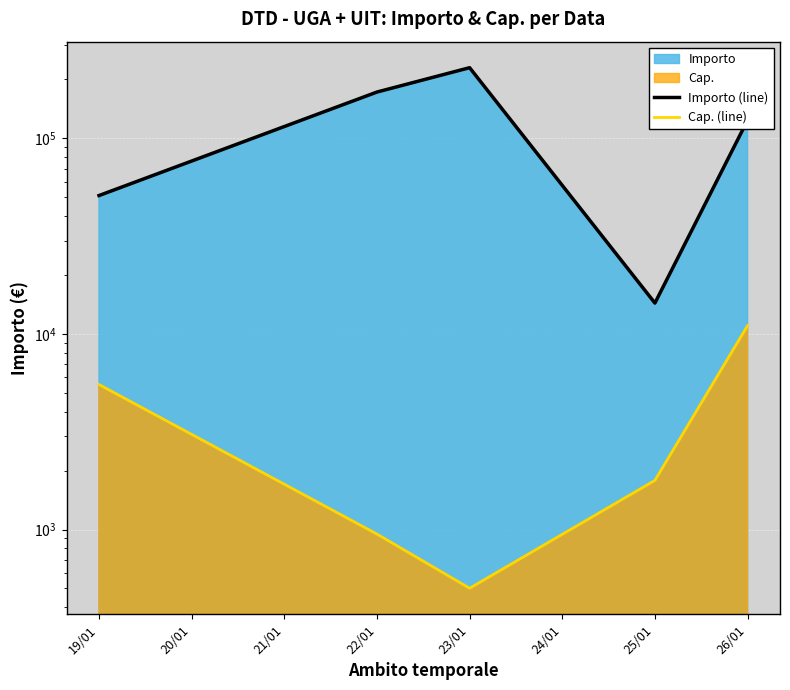

How many data points does each series have?

5